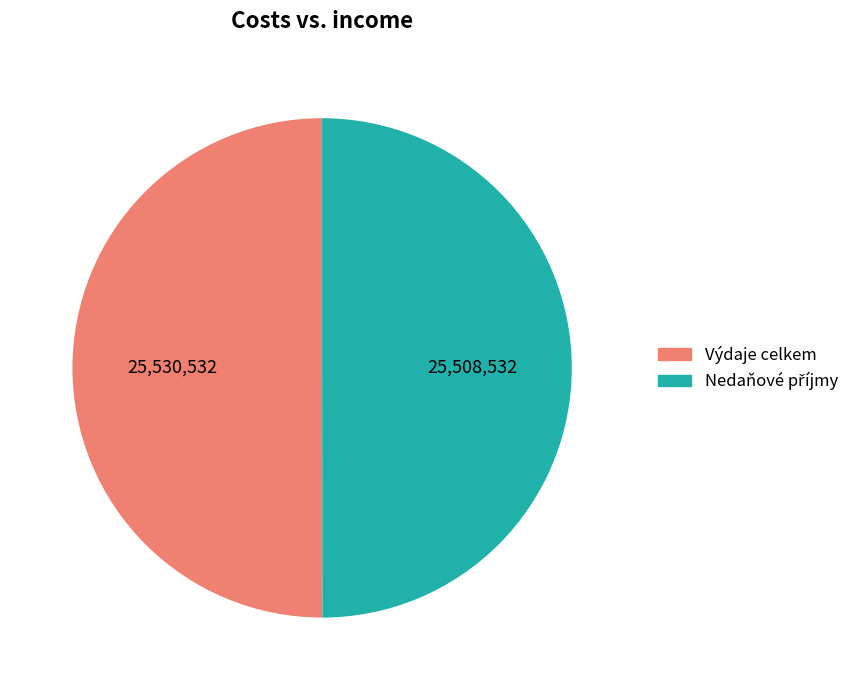

True or false: Výdaje celkem accounts for 50% of the total.

True